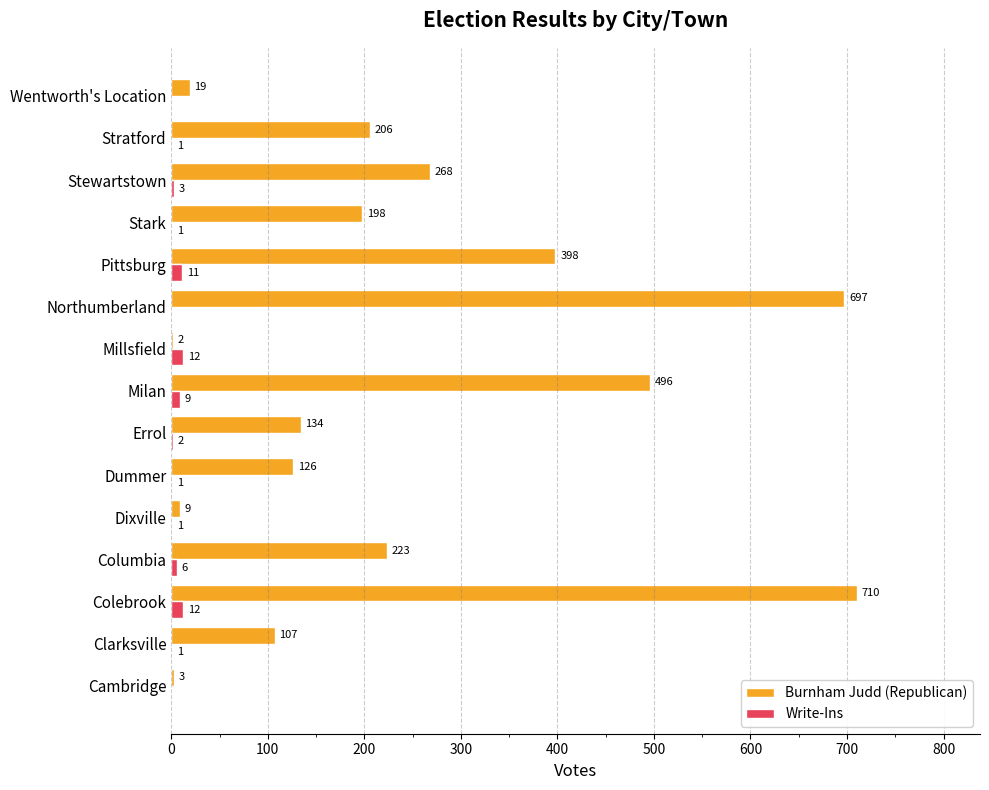

What is the sum of all Write-Ins values?

60